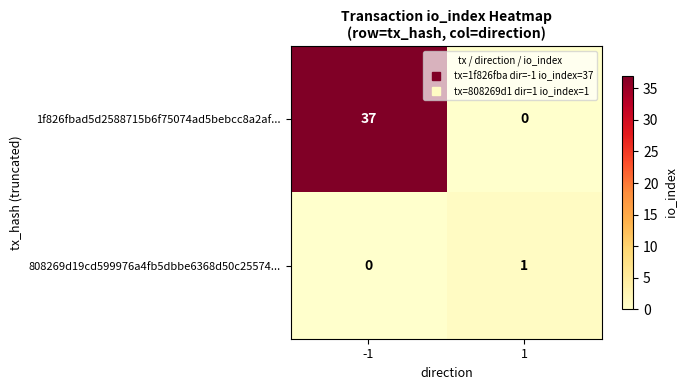

What is the highest value of the 1f826fbad5d2588715b6f75074ad5bebcc8a2af... series?

37